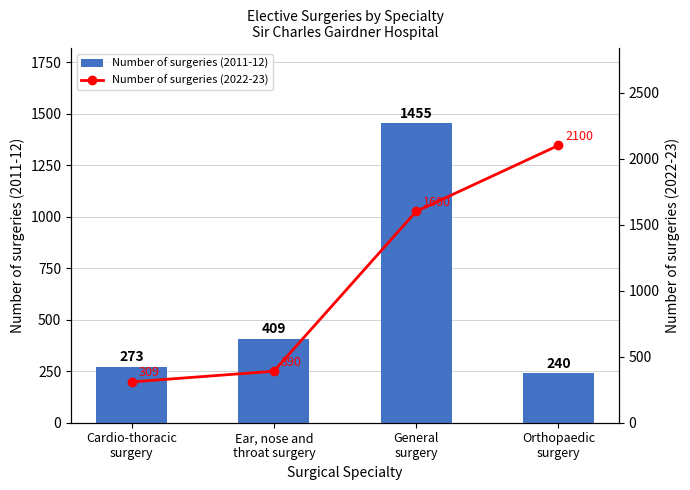

What is the label of the 1st bar from the right?

Orthopaedic
surgery